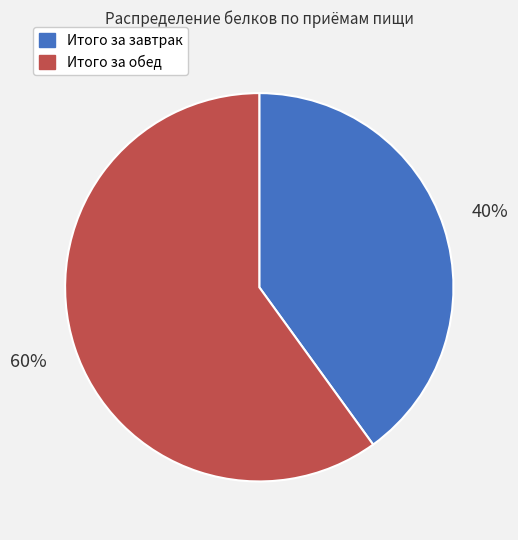

How many segments does this pie chart have?

2